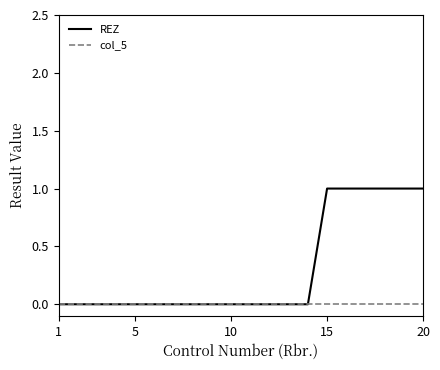

Which series has the largest total across all categories?

REZ